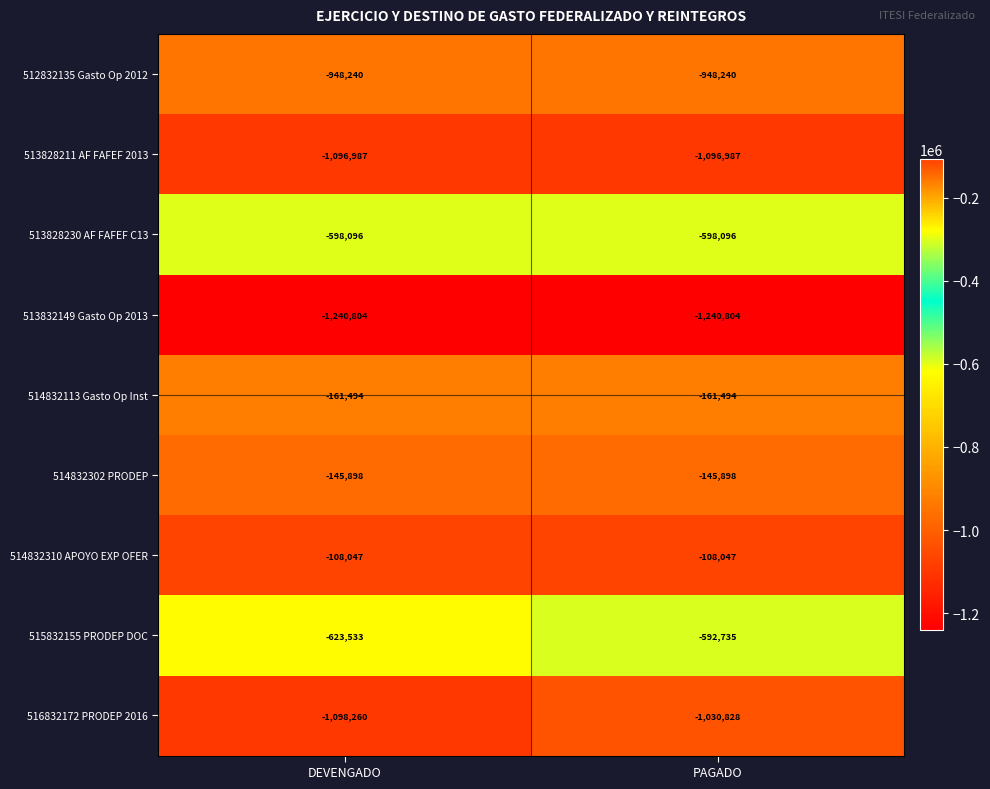

Reading right to left, list all the values displayed in this chart.

512832135 Gasto Op 2012: -948240	-948240
513828211 AF FAFEF 2013: -1096987	-1096987
513828230 AF FAFEF C13: -598096	-598096
513832149 Gasto Op 2013: -1240804	-1240804
514832113 Gasto Op Inst: -161494	-161494
514832302 PRODEP: -145898	-145898
514832310 APOYO EXP OFER: -108047	-108047
515832155 PRODEP DOC: -592735	-623533
516832172 PRODEP 2016: -1030828	-1098260